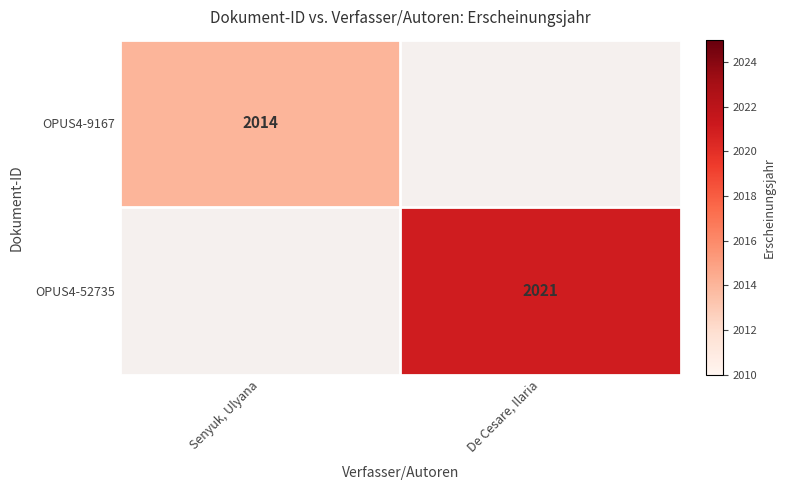

True or false: OPUS4-52735 has a value of 738 at De Cesare, Ilaria.

False